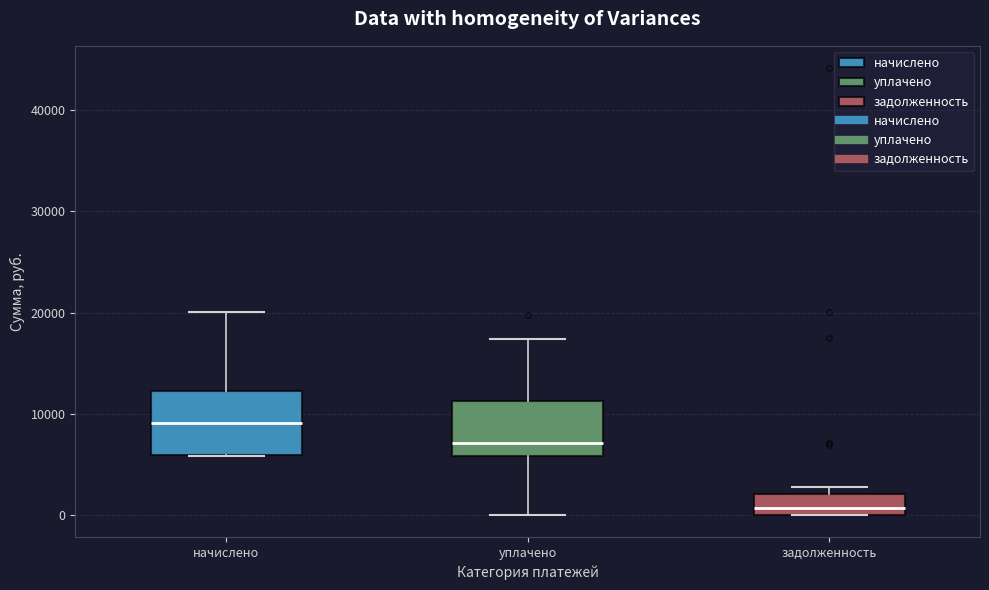

Reading left to right, read every box against the y-axis: the position of its median line, the range the box covers, and the ends of its whiskers. The values are not printed on the chart, so give them approximately, as read against the axis.

начислено: median 9000, box 6000 to 12000, whiskers 6000 to 20000
уплачено: median 7000, box 6000 to 11000, whiskers 0 to 17000
задолженность: median 1000, box 0 to 2000, whiskers 0 to 3000